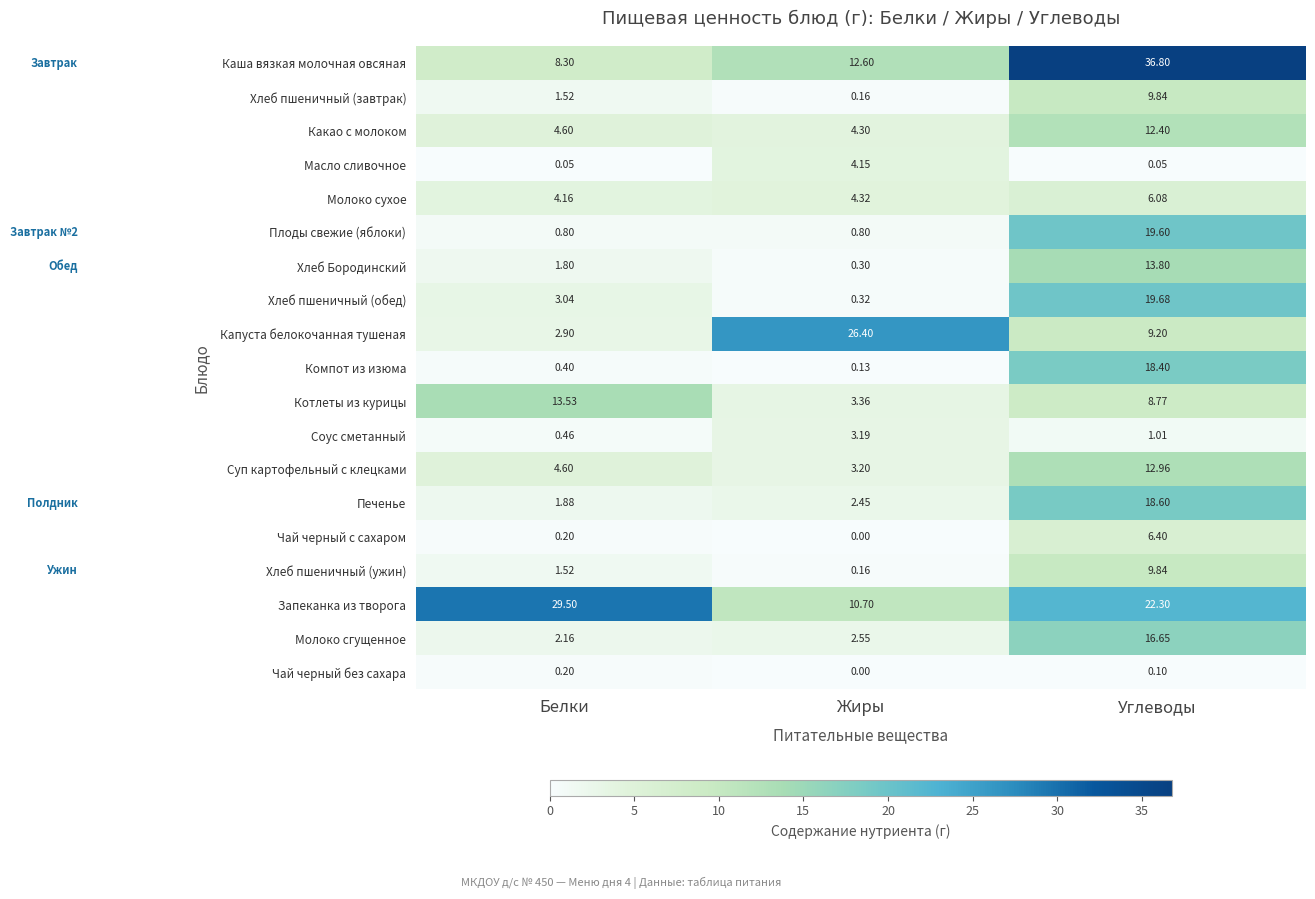

How many distinct data groups are displayed?

19